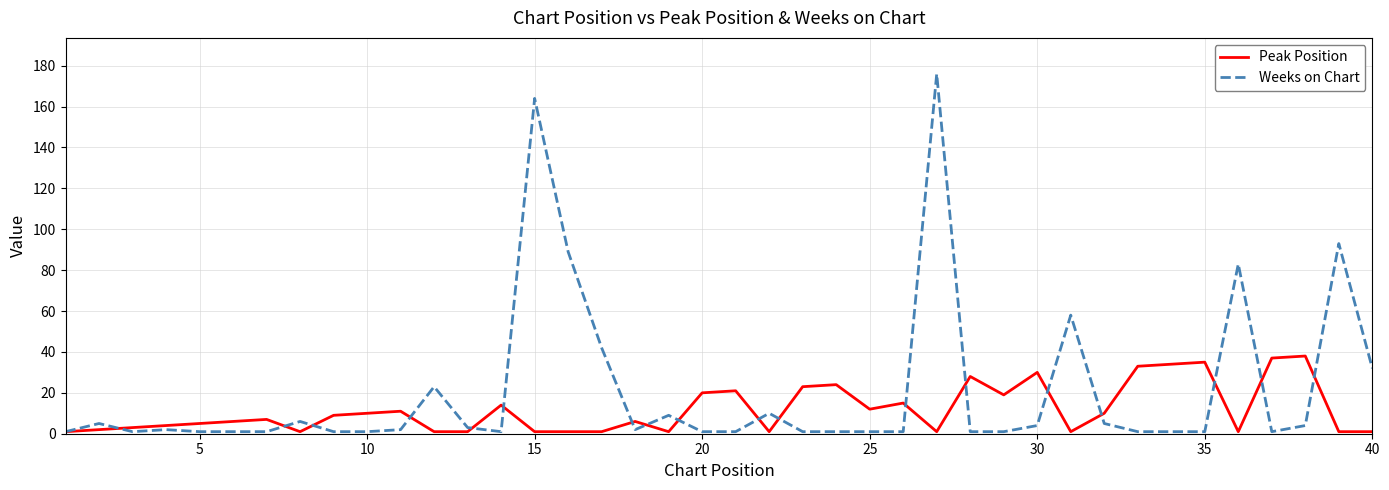

Which series has the largest range (max minus min)?

Weeks on Chart